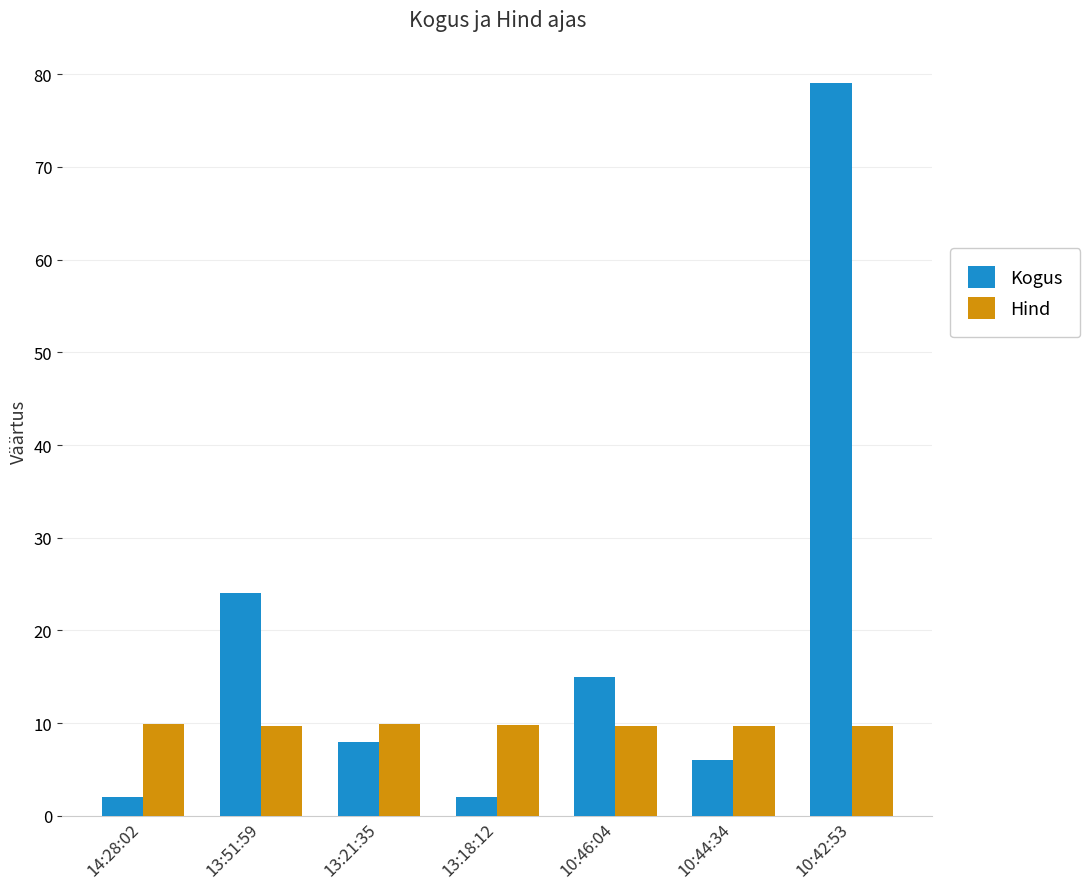

Which series has the largest range (max minus min)?

Kogus